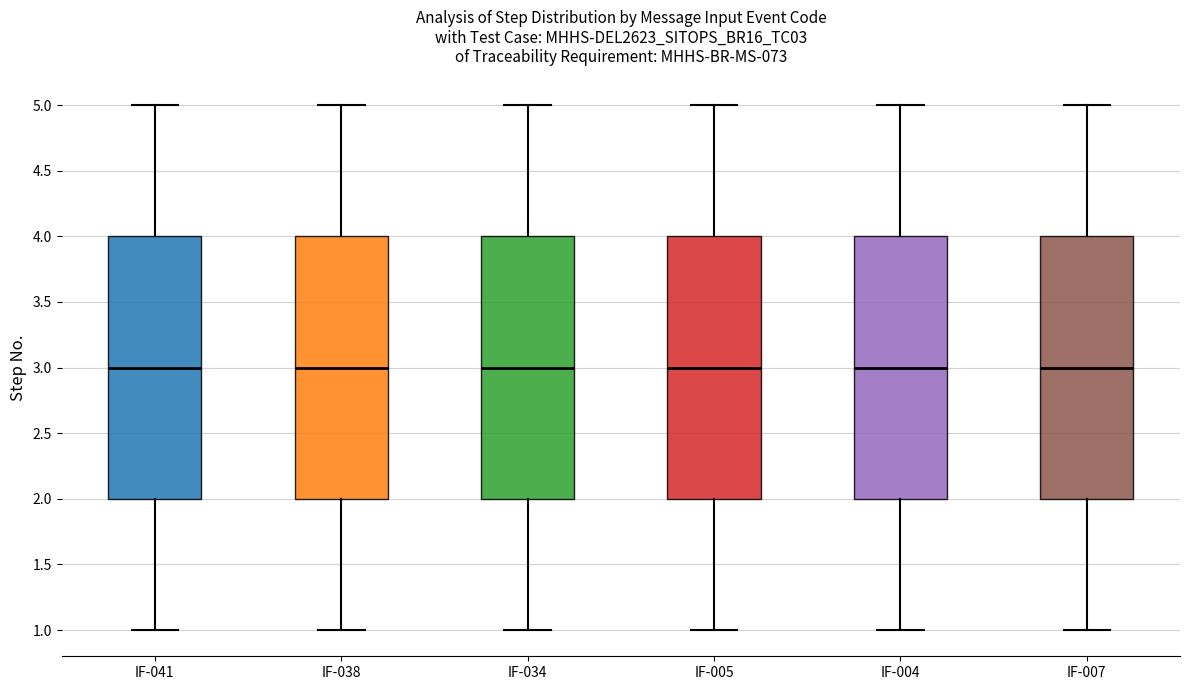

Reading left to right, transcribe this box plot: for each box, give where its median line is, the range the box spans, and where its two whiskers end, as read against the y-axis. The values are not printed on the chart, so give them approximately, as read against the axis.

IF-041: median 3, box 2 to 4, whiskers 1 to 5
IF-038: median 3, box 2 to 4, whiskers 1 to 5
IF-034: median 3, box 2 to 4, whiskers 1 to 5
IF-005: median 3, box 2 to 4, whiskers 1 to 5
IF-004: median 3, box 2 to 4, whiskers 1 to 5
IF-007: median 3, box 2 to 4, whiskers 1 to 5